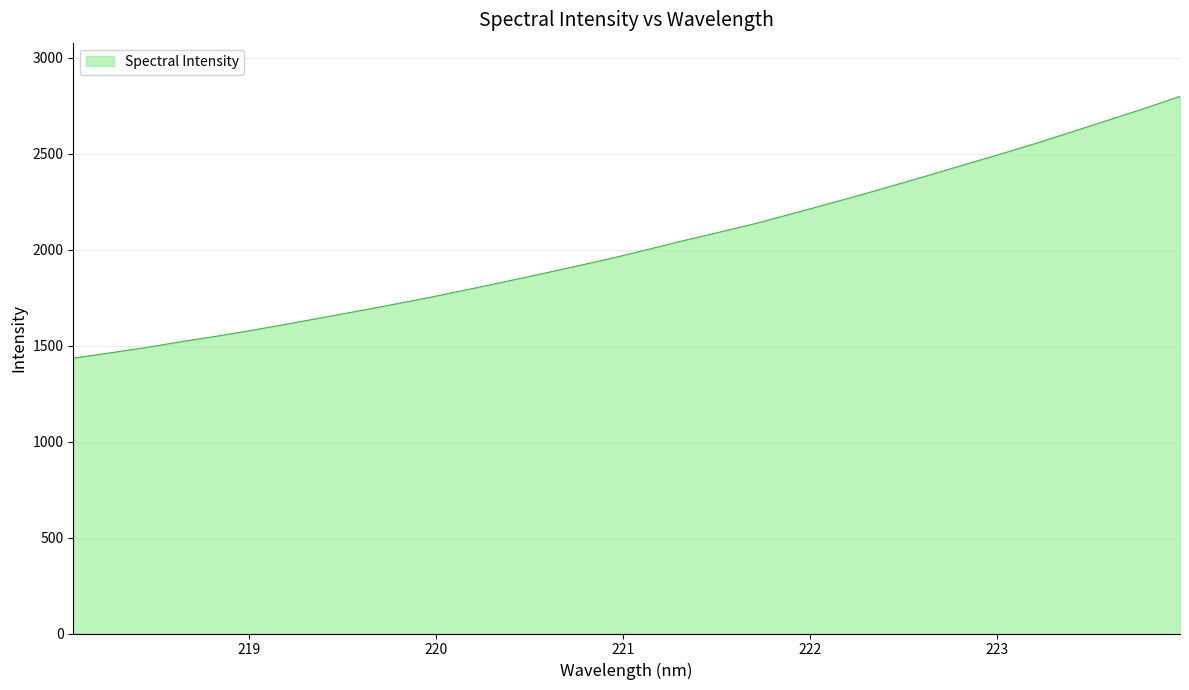

What is the difference between the maximum and minimum values?

1364.6